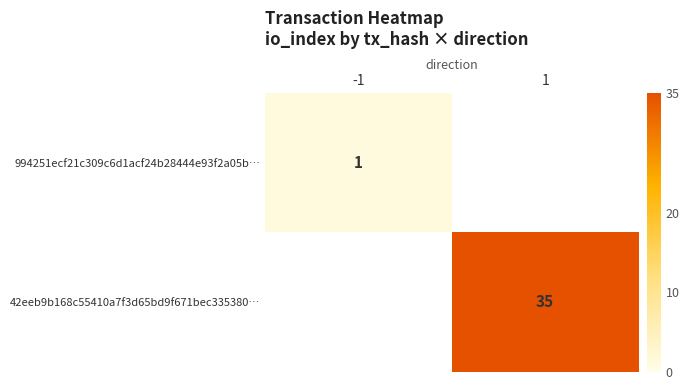

Is it true that 42eeb9b168c55410a7f3d65bd9f671bec335380… equals 15 at 1?

False